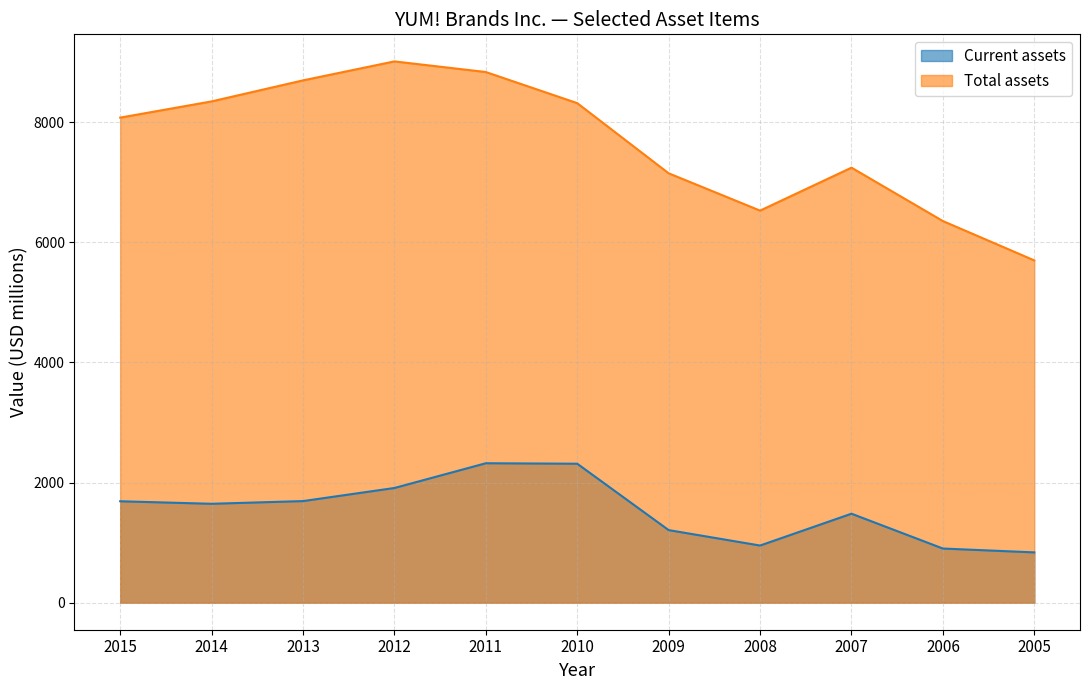

Reading left to right, transcribe all the data shown in this chart.

Current assets: 2015=1688	2014=1646	2013=1691	2012=1909	2011=2321	2010=2313	2009=1208	2008=951	2007=1481	2006=901	2005=837
Total assets: 2015=8075	2014=8345	2013=8695	2012=9011	2011=8834	2010=8316	2009=7148	2008=6527	2007=7242	2006=6353	2005=5698